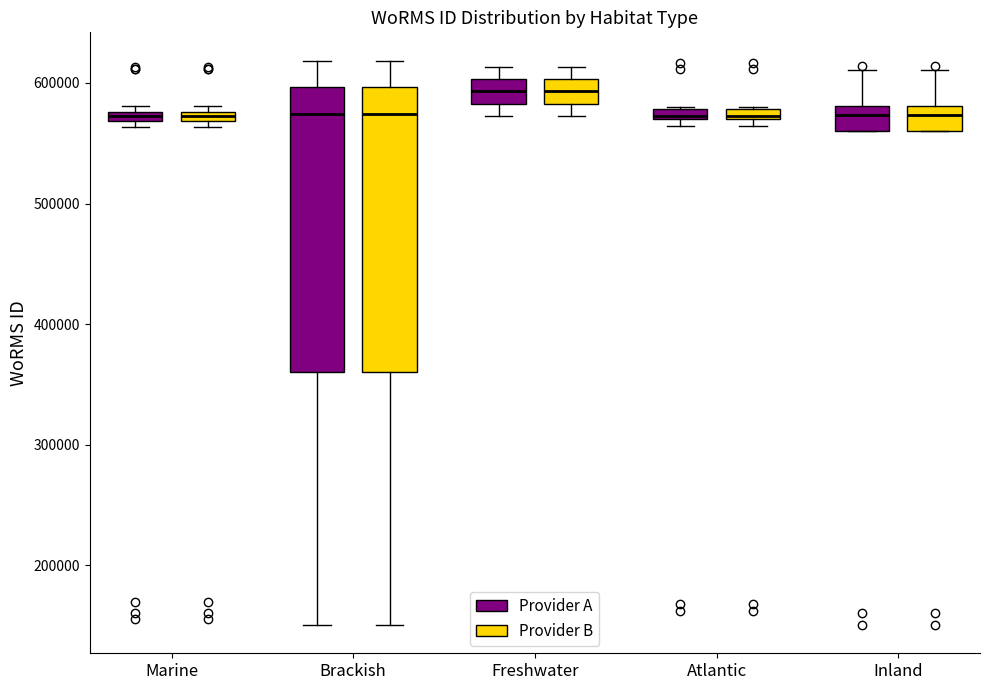

Where is the lower edge of the box for Freshwater (Provider A) on the y-axis? The values are not printed on the chart, so give them approximately, as read against the axis.

580000